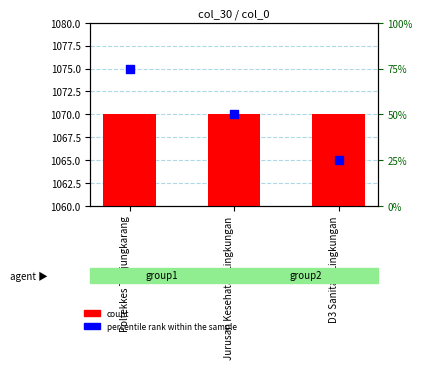

Which series contains the lowest Y value?

percentile rank within the sample